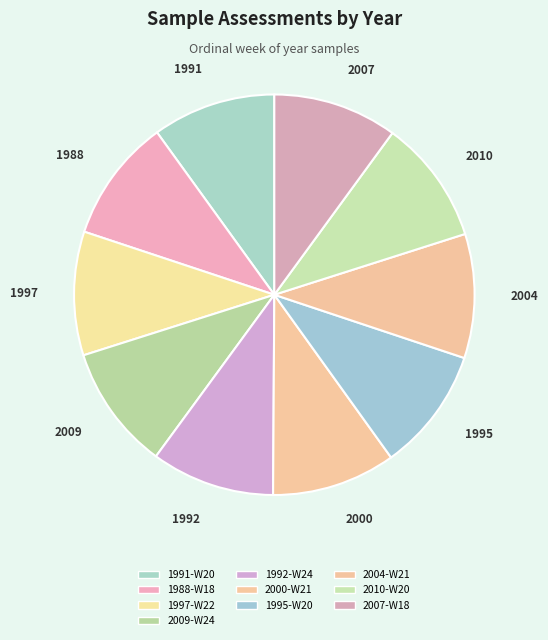

How many segments does this pie chart have?

10